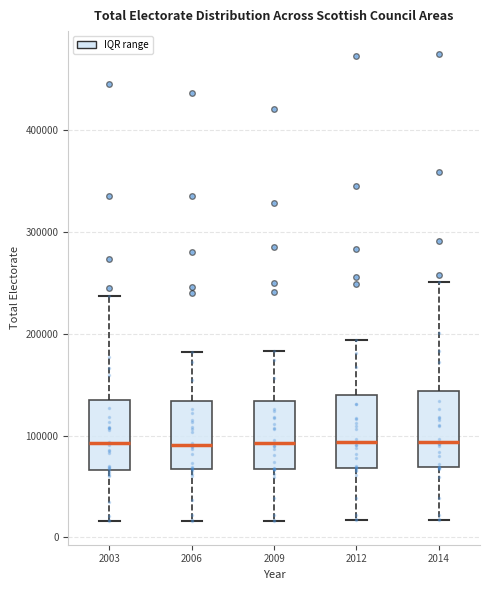

Reading left to right, read every box against the y-axis: the position of its median line, the range the box covers, and the ends of its whiskers. The values are not printed on the chart, so give them approximately, as read against the axis.

2003: median 90000, box 70000 to 140000, whiskers 20000 to 240000
2006: median 90000, box 70000 to 130000, whiskers 20000 to 180000
2009: median 90000, box 70000 to 130000, whiskers 20000 to 180000
2012: median 90000, box 70000 to 140000, whiskers 20000 to 190000
2014: median 90000, box 70000 to 140000, whiskers 20000 to 250000